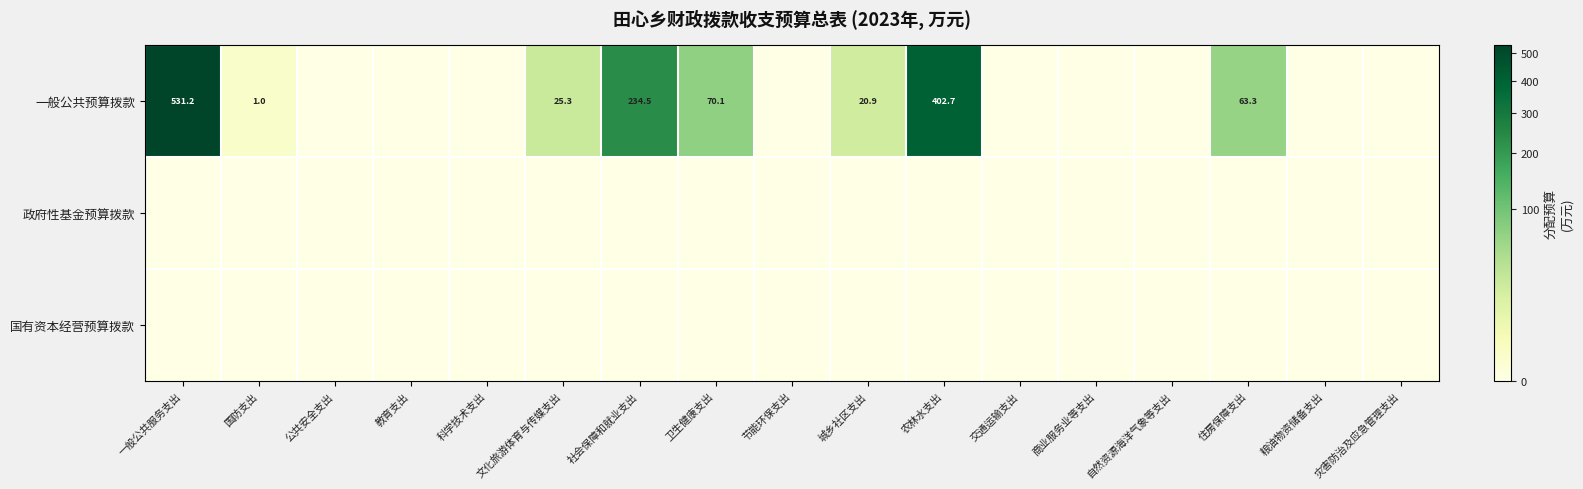

Is it true that 一般公共预算拨款 equals 234.5 at 社会保障和就业支出?

True